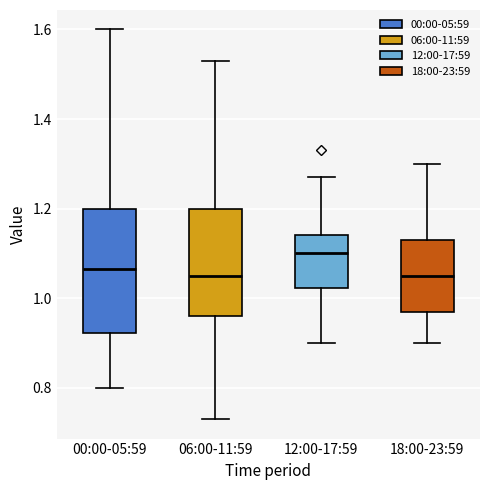

Reading left to right, transcribe this box plot: for each box, give where its median line is, the range the box spans, and where its two whiskers end, as read against the y-axis. The values are not printed on the chart, so give them approximately, as read against the axis.

00:00-05:59: median 1.06, box 0.92 to 1.20, whiskers 0.80 to 1.60
06:00-11:59: median 1.06, box 0.96 to 1.20, whiskers 0.74 to 1.54
12:00-17:59: median 1.10, box 1.02 to 1.14, whiskers 0.90 to 1.28
18:00-23:59: median 1.06, box 0.98 to 1.14, whiskers 0.90 to 1.30